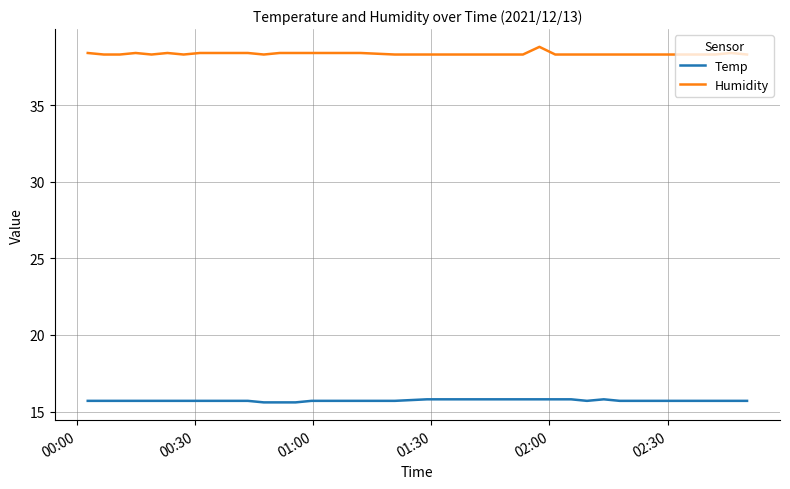

What is the minimum value for Temp?

15.6